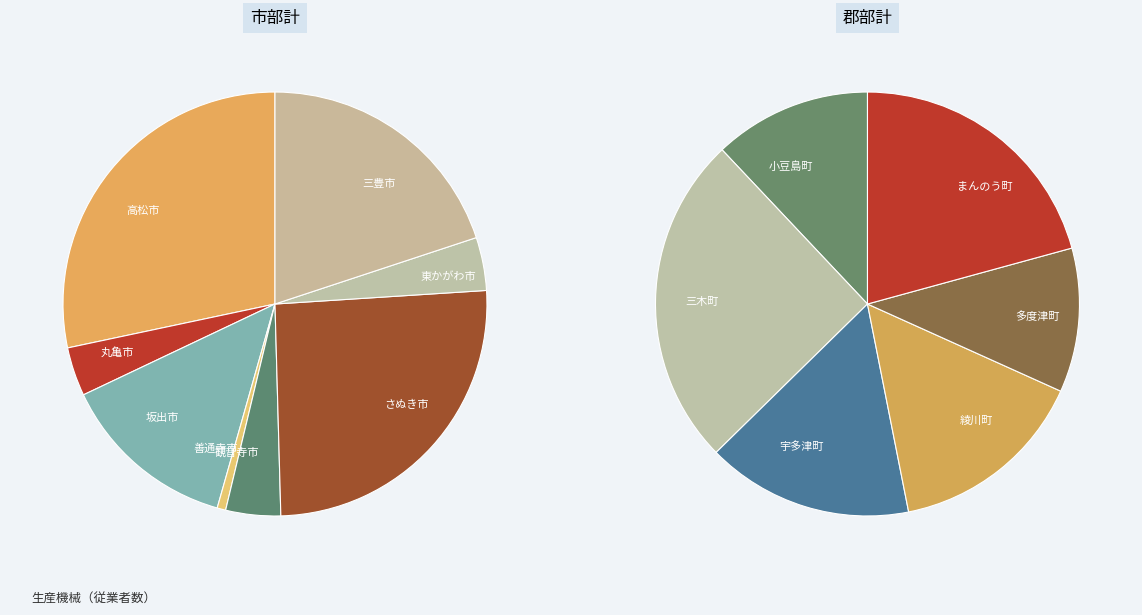

What portion of the pie excludes さぬき市?

77.9%